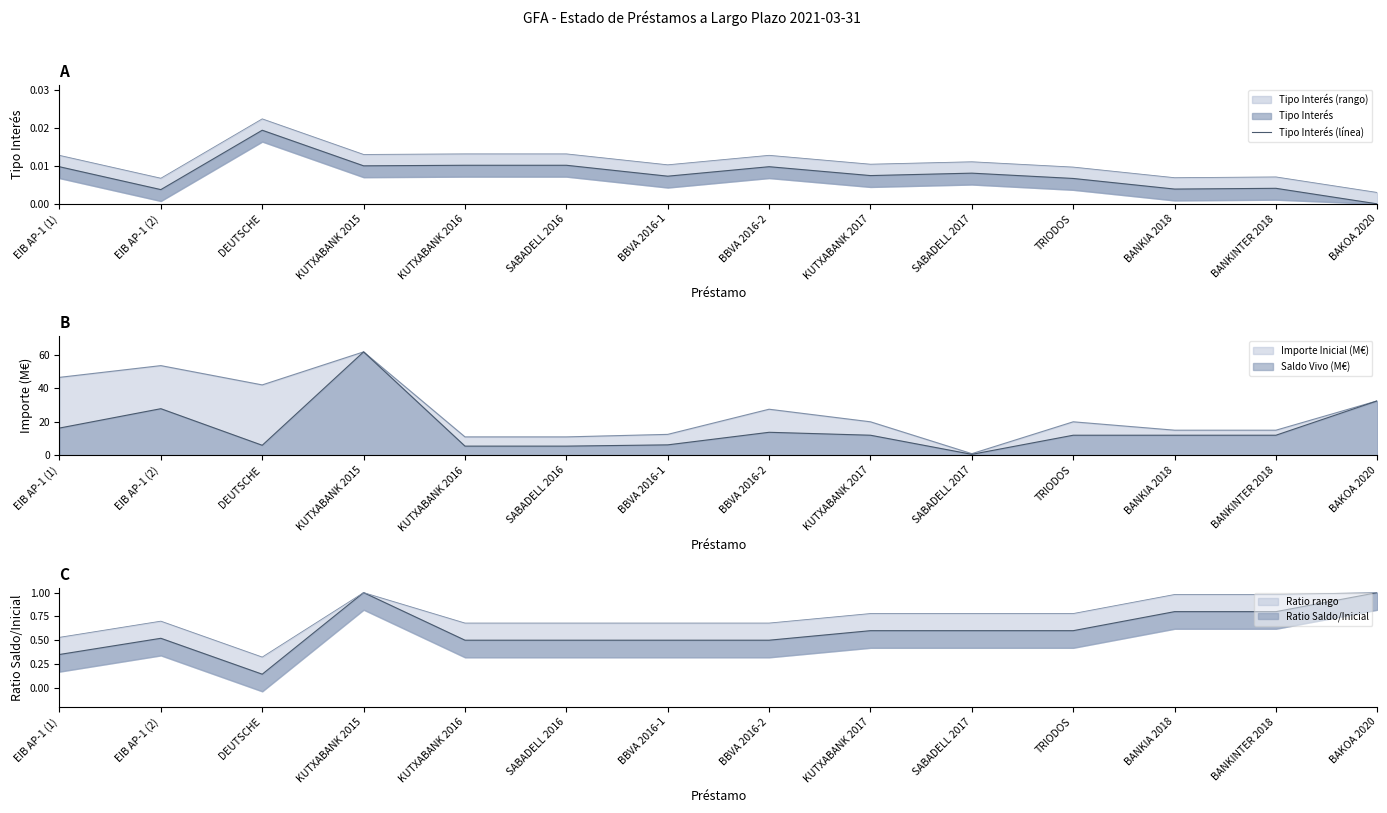

Between KUTXABANK 2015 and KUTXABANK 2016, which is larger?

KUTXABANK 2016